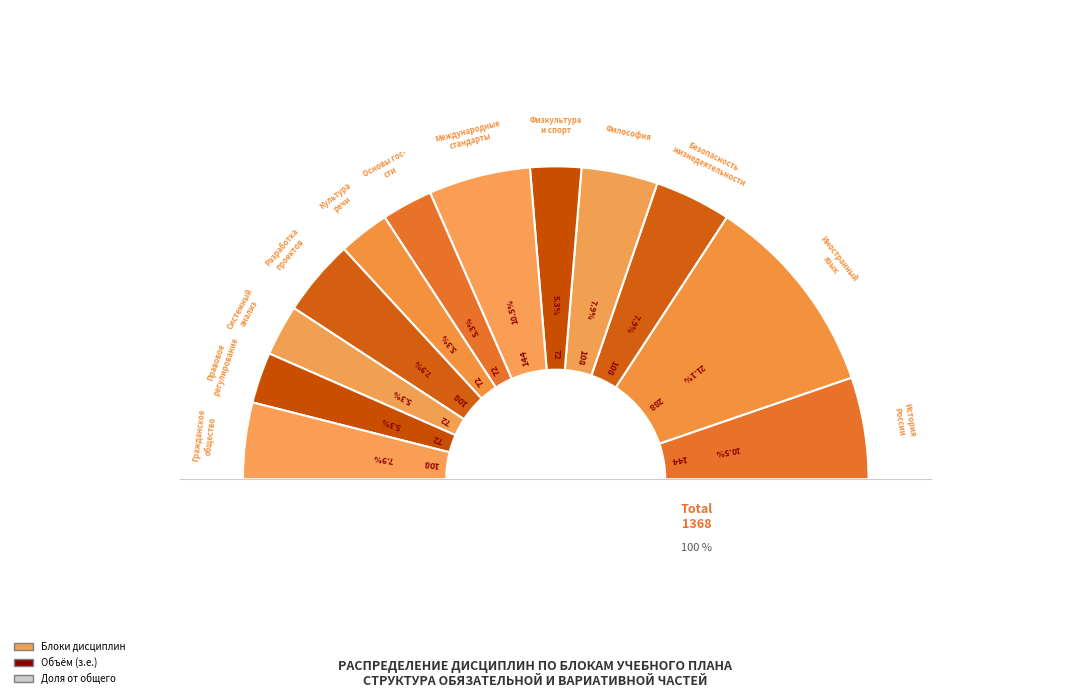

True or false: Обязательная часть accounts for 25% of the total.

True